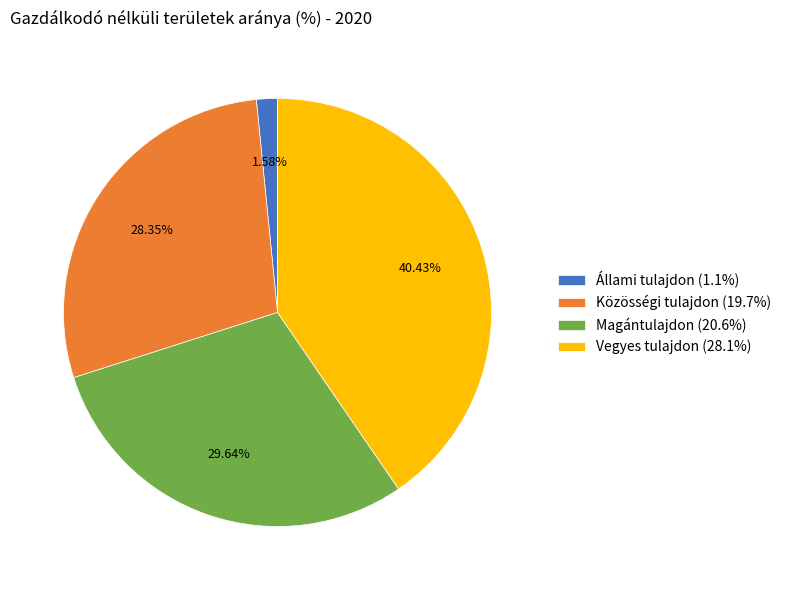

What is the smallest slice in the pie chart?

Állami tulajdon